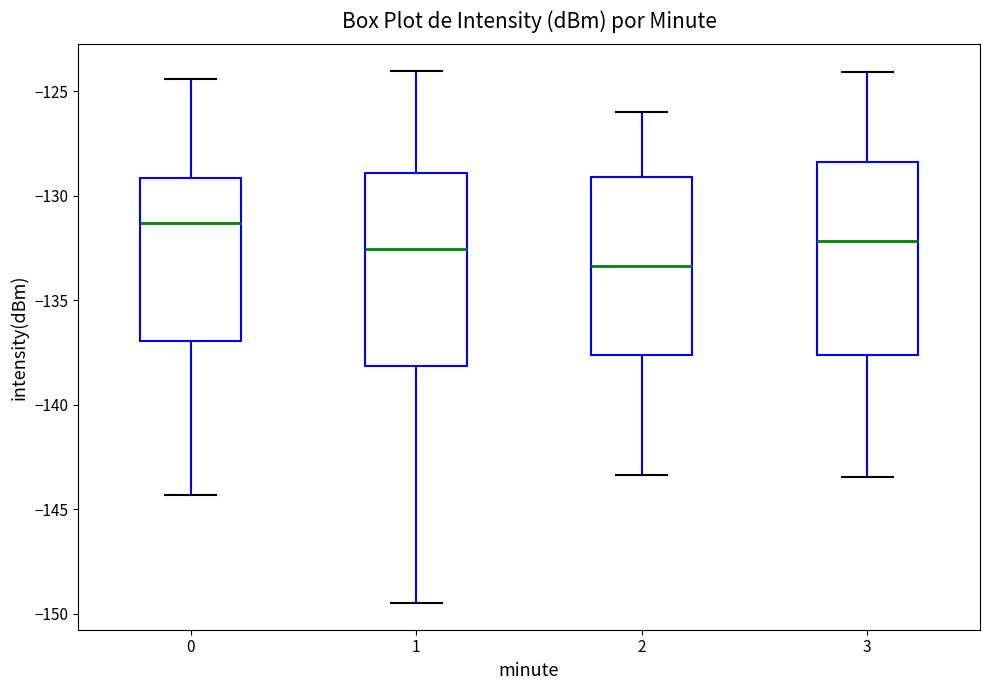

Which box has the lowest median line?

2